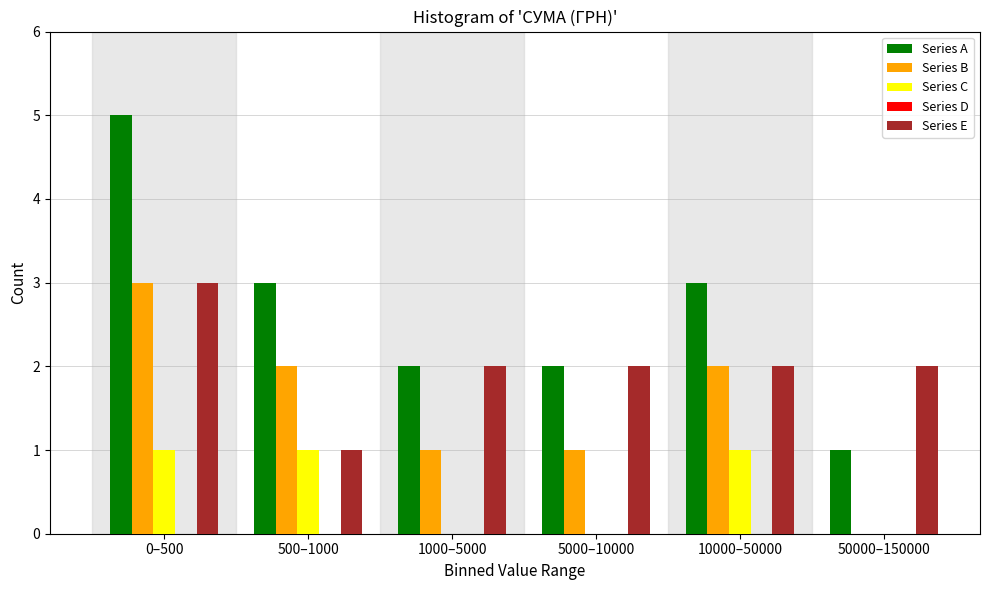

What is the sum of all Series E values?

12